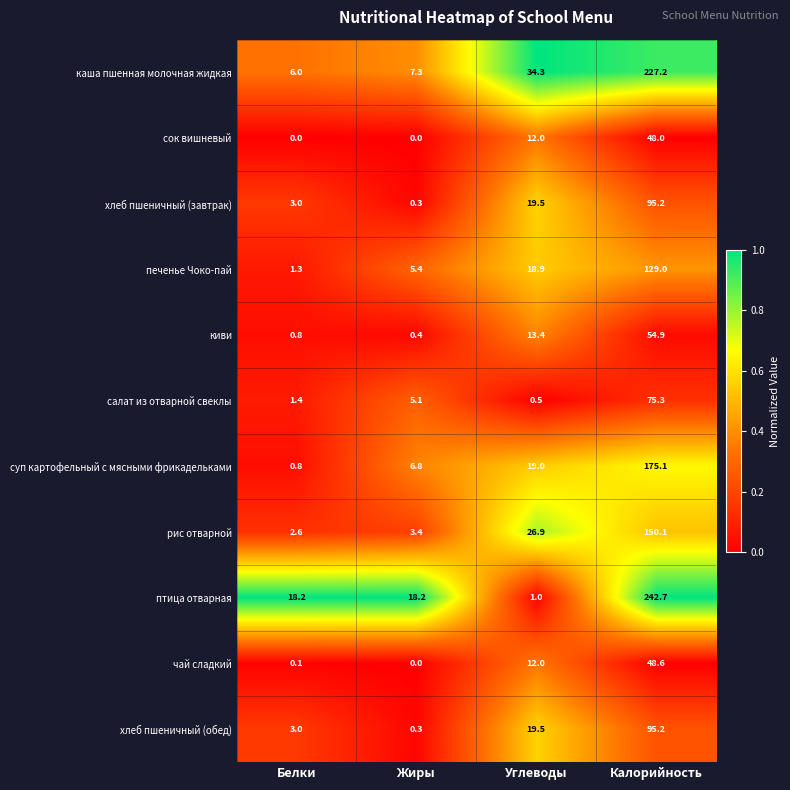

The value of чай сладкий at Углеводы is 12.0. True or false?

True